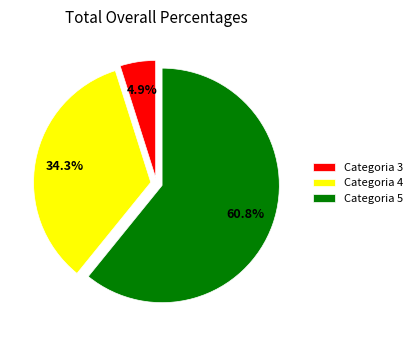

What is the ratio of the value at Categoria 5 to the value at Categoria 3?

12.4